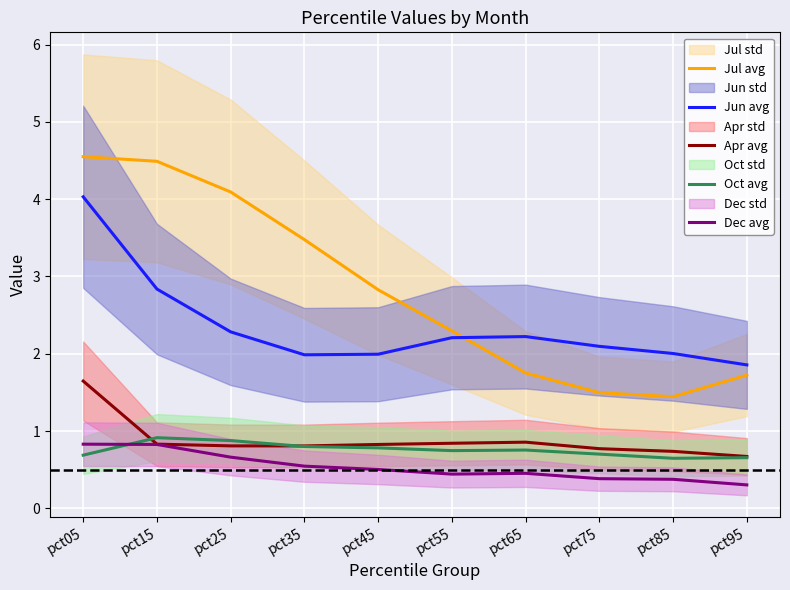

True or false: Dec avg and Jun avg cross at least once.

False